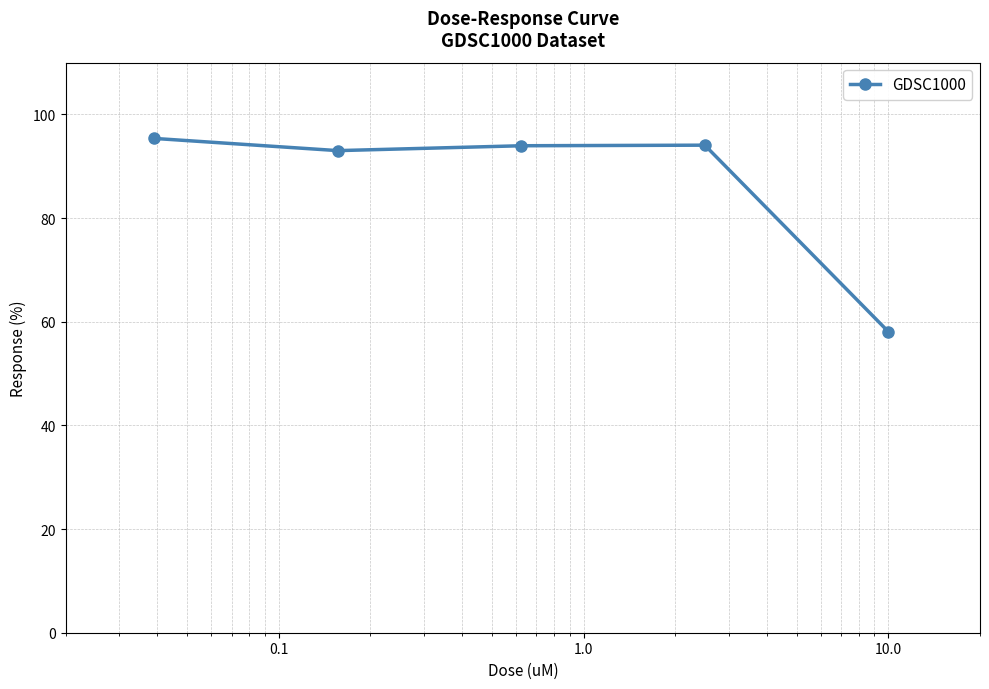

Count the number of data series in this chart.

1